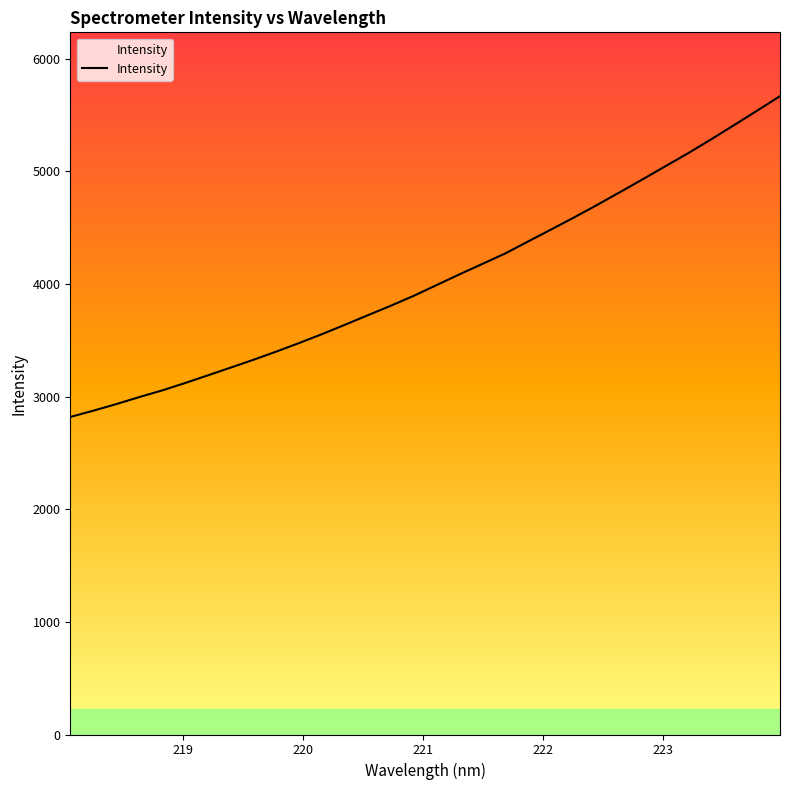

What is the maximum value shown in the chart?

5668.9